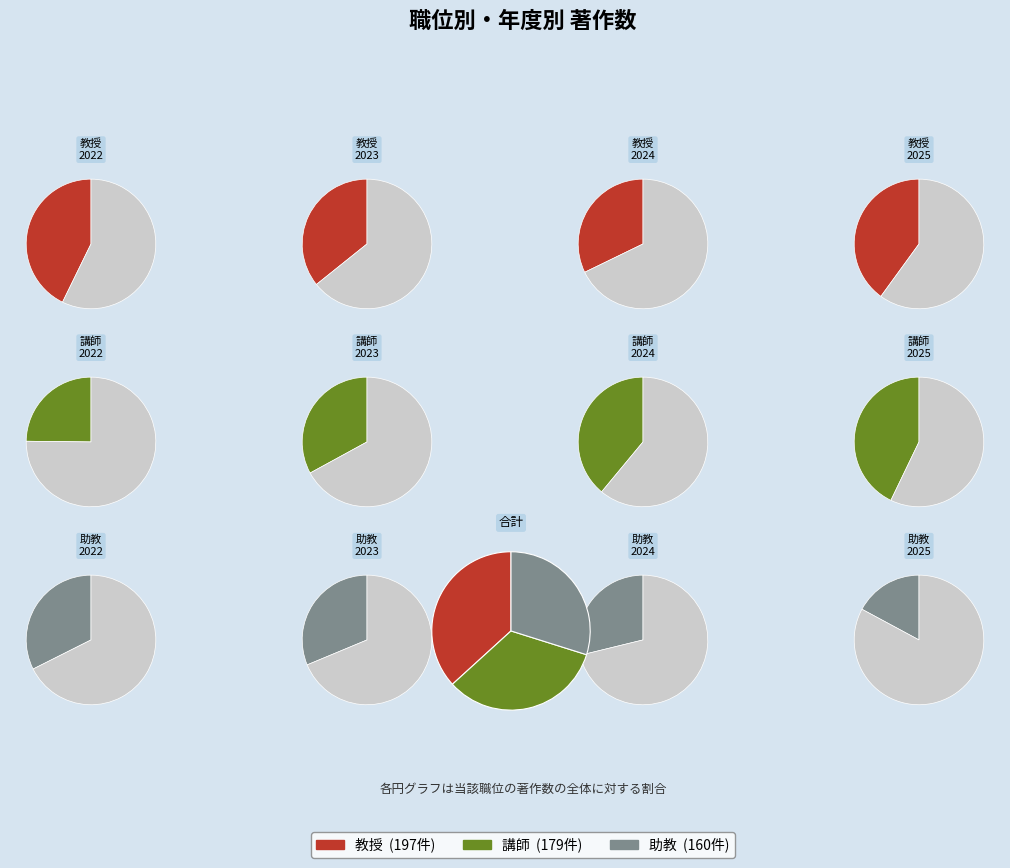

To the nearest percent, what is the difference between the 講師 and 助教 slice percentages?

8%